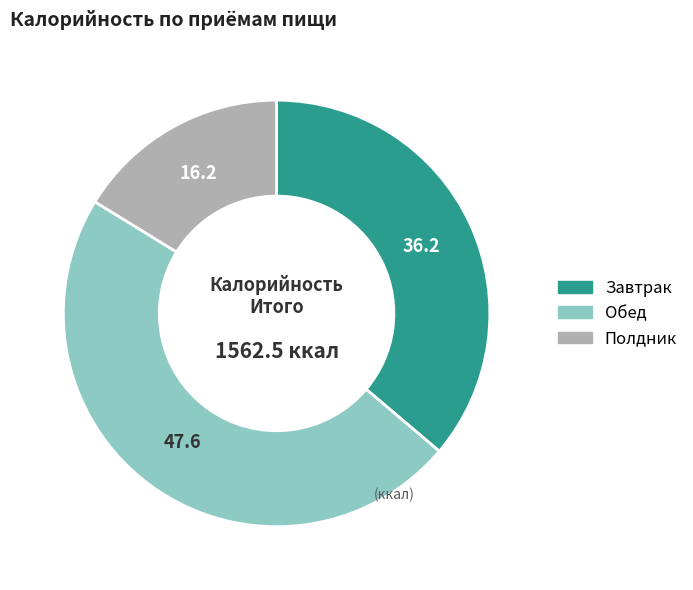

Approximately how many times larger is the value at Завтрак compared to Обед?

0.8